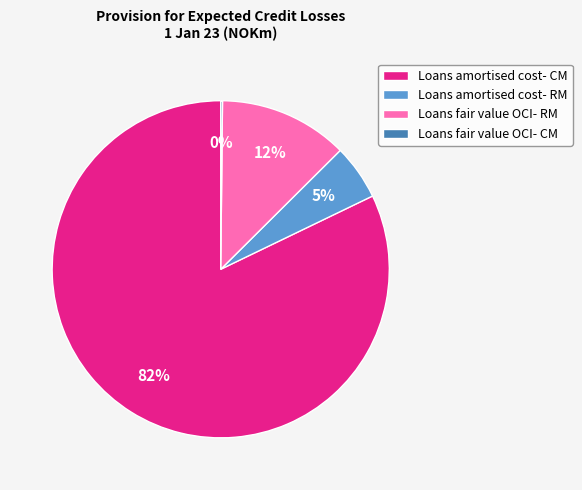

Which slice represents more than half of the pie?

Loans amortised cost- CM